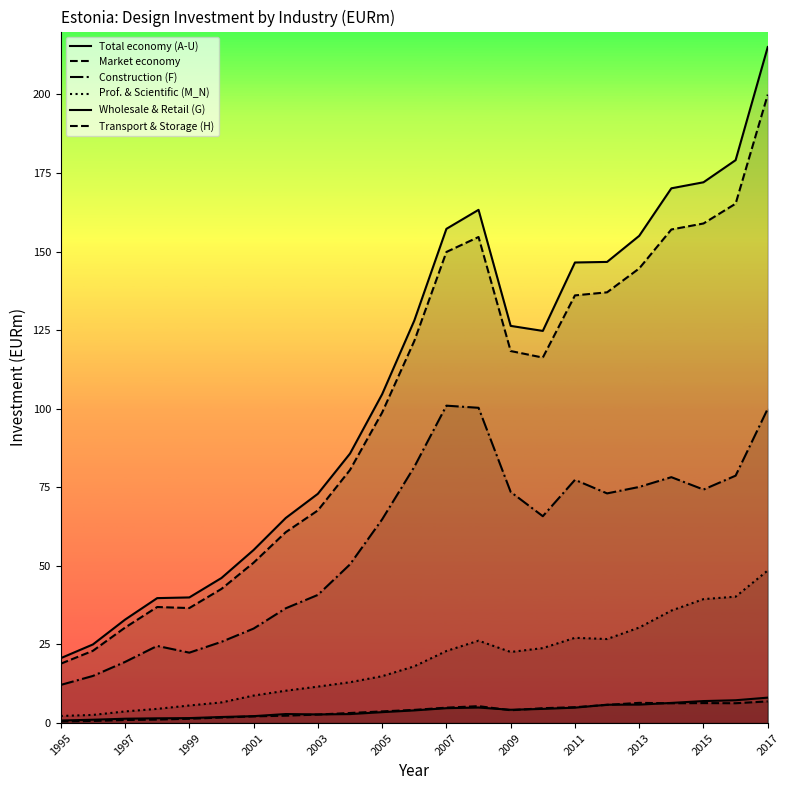

Does the chart display data point markers on the line(s)?

No